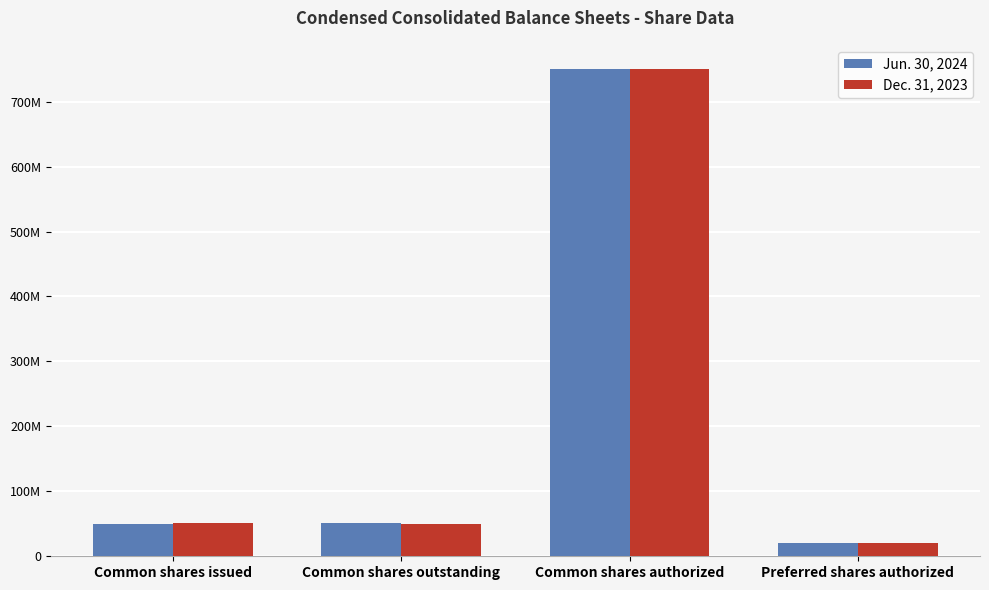

Rank the series by their maximum value, from highest to lowest.

Jun. 30, 2024, Dec. 31, 2023